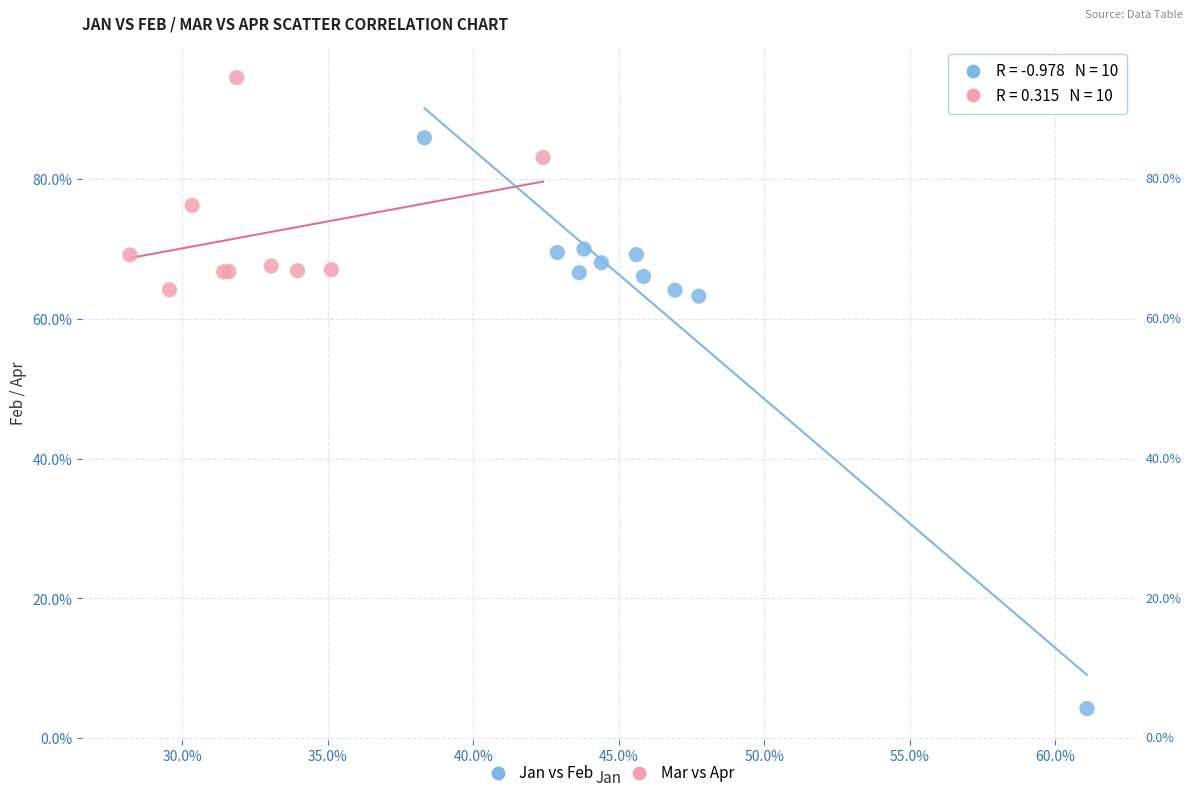

What are all the series names shown in the legend?

Jan vs Feb, Mar vs Apr